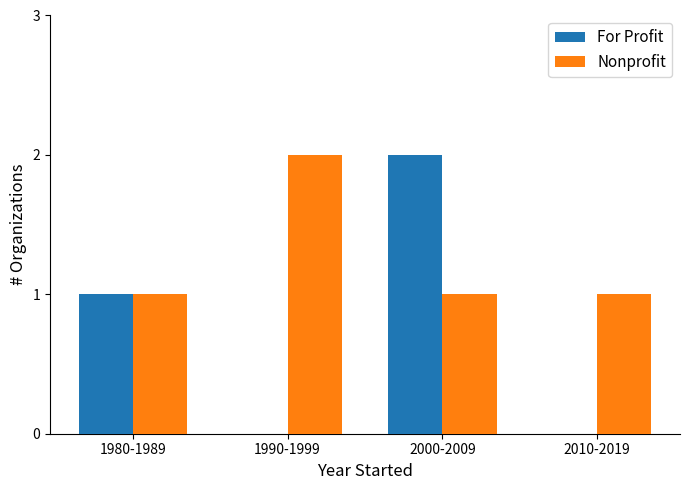

Read the For Profit value at 2000-2009.

2